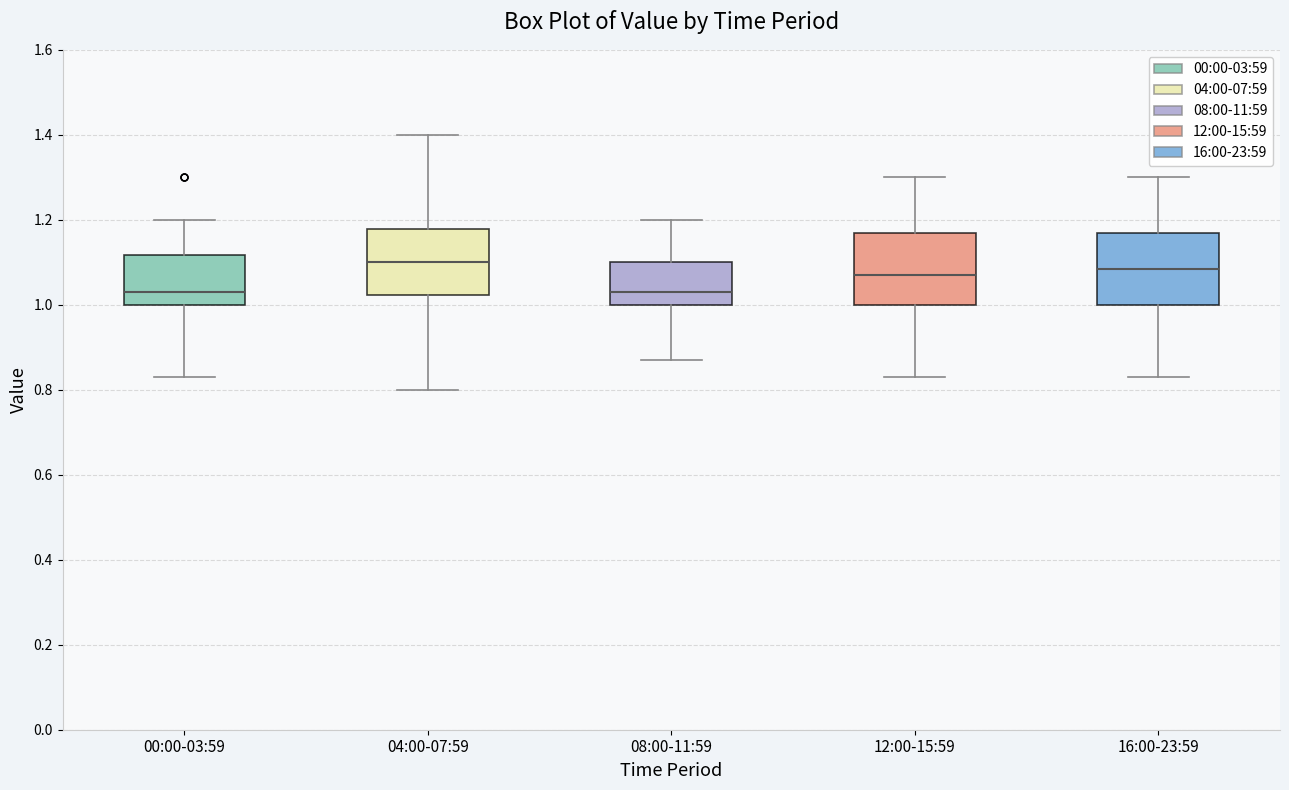

Reading left to right, transcribe this box plot: for each box, give where its median line is, the range the box spans, and where its two whiskers end, as read against the y-axis. The values are not printed on the chart, so give them approximately, as read against the axis.

00:00-03:59: median 1.04, box 1.00 to 1.12, whiskers 0.84 to 1.20
04:00-07:59: median 1.10, box 1.02 to 1.18, whiskers 0.80 to 1.40
08:00-11:59: median 1.04, box 1.00 to 1.10, whiskers 0.88 to 1.20
12:00-15:59: median 1.08, box 1.00 to 1.18, whiskers 0.84 to 1.30
16:00-23:59: median 1.08, box 1.00 to 1.18, whiskers 0.84 to 1.30